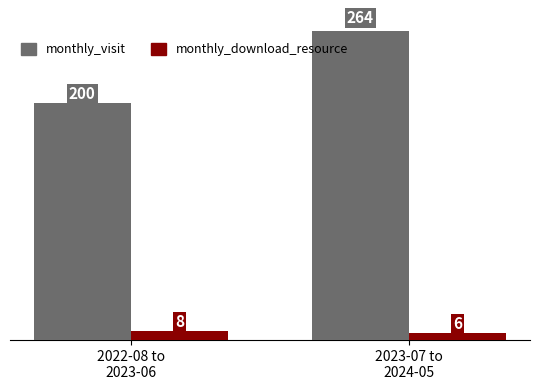

Are the bars grouped side by side (vs. stacked)?

Yes